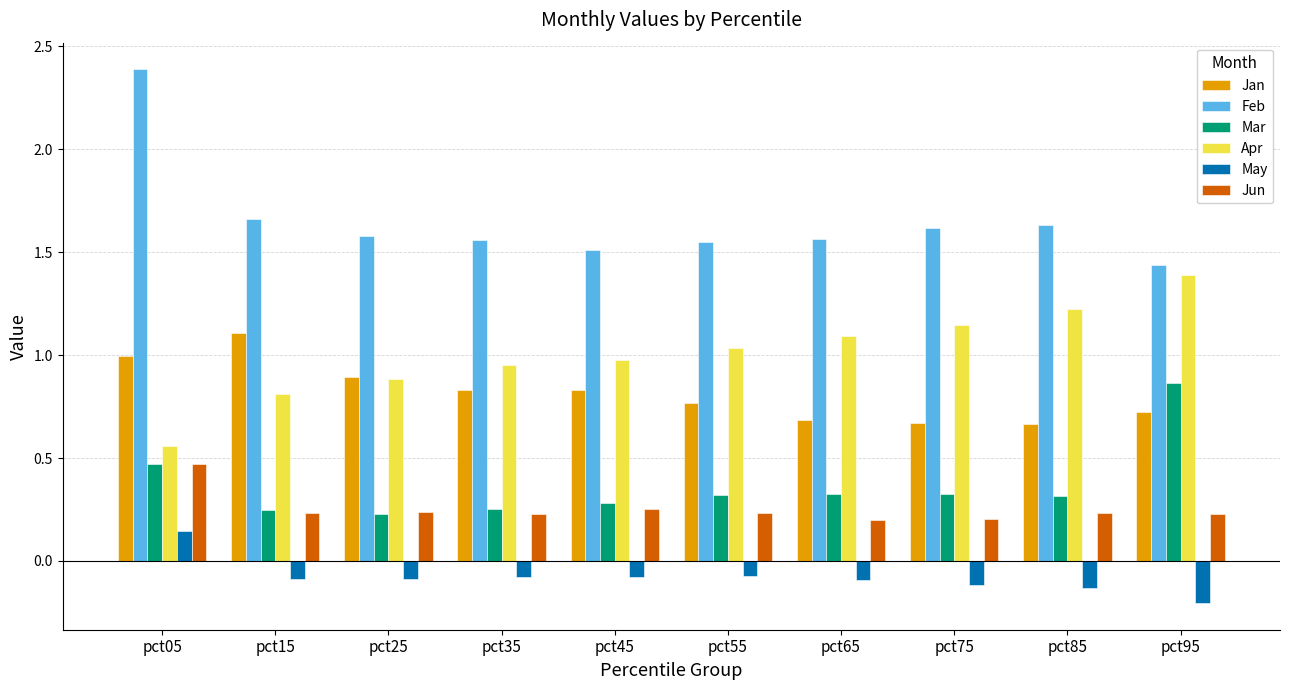

Is it true that Apr equals 1.9 at pct65?

False